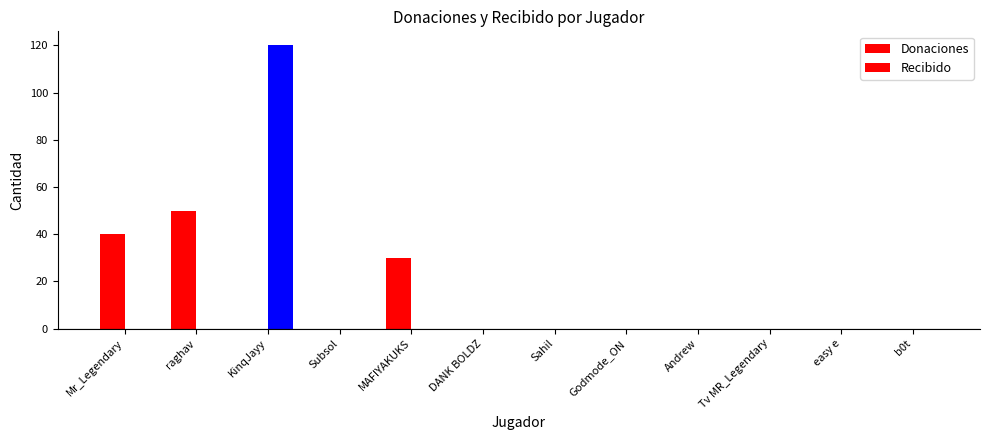

Count the number of data series in this chart.

2